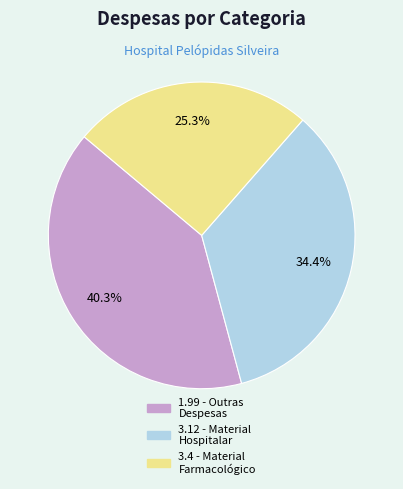

Is there a majority slice in this chart?

No